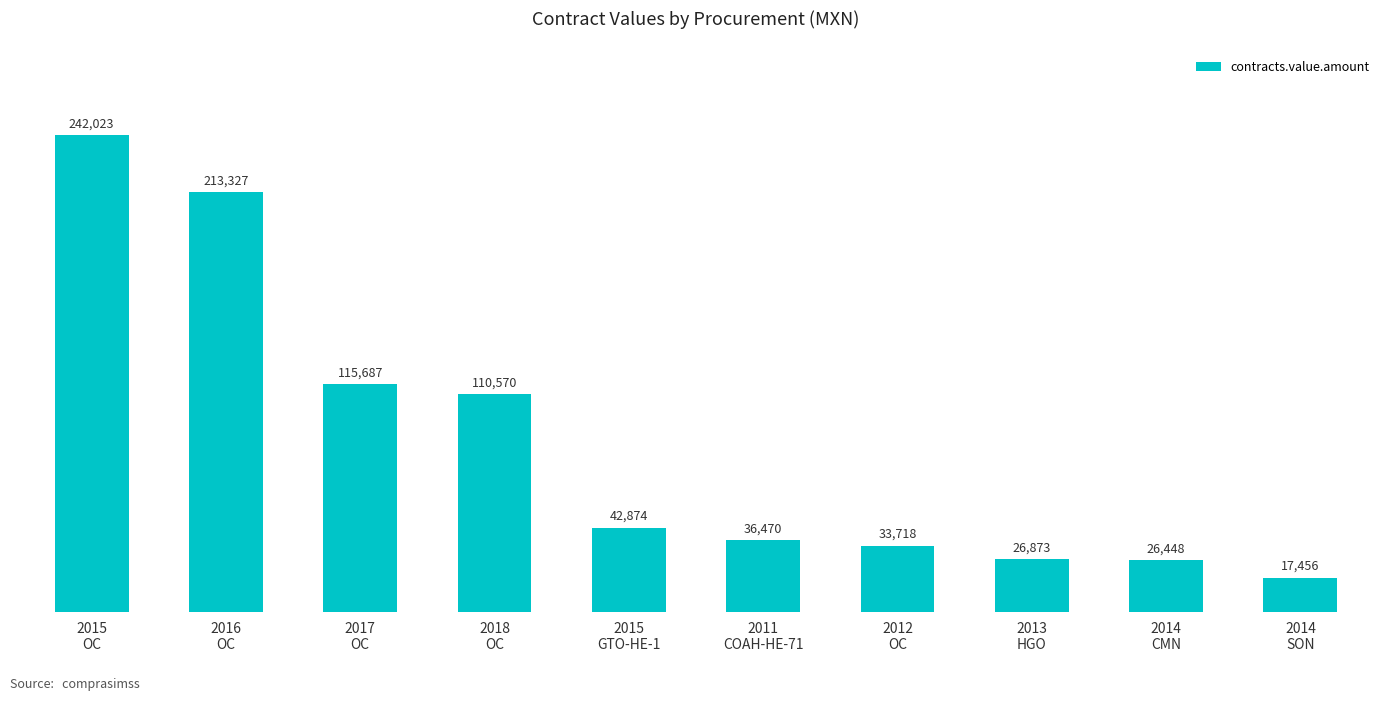

At which label is the value closest to 129739?

2017
OC